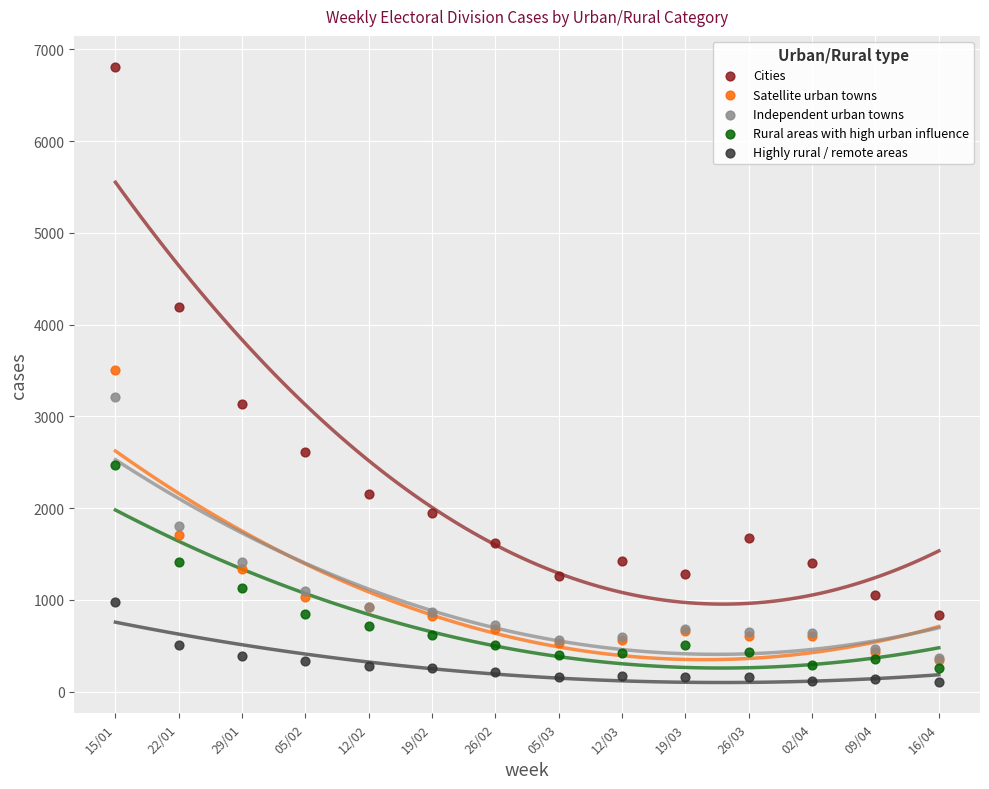

What are all the series names shown in the legend?

Cities, Satellite urban towns, Independent urban towns, Rural areas with high urban influence, Highly rural / remote areas